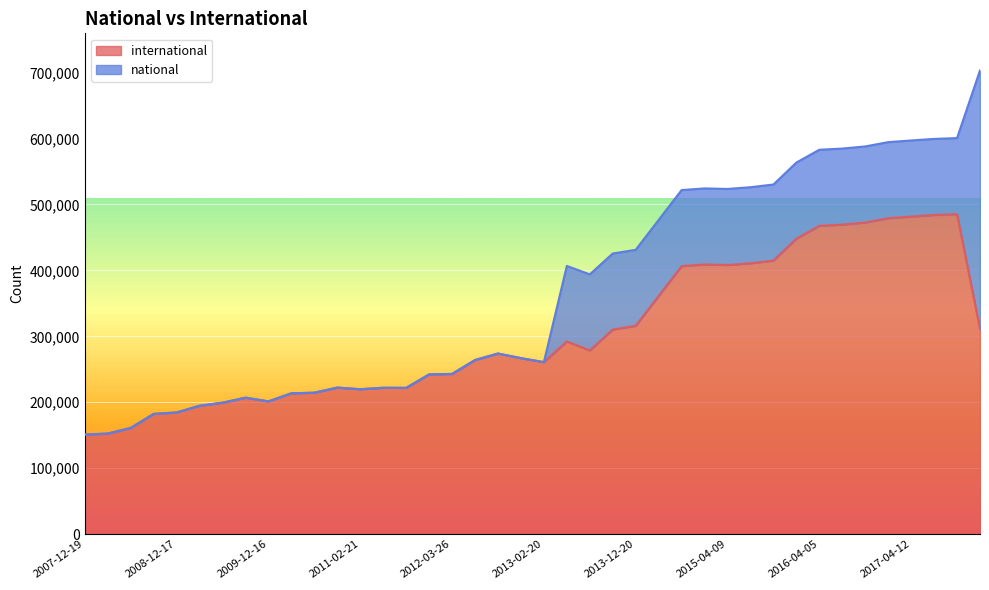

What is the value of the 23rd point from the left?

278599